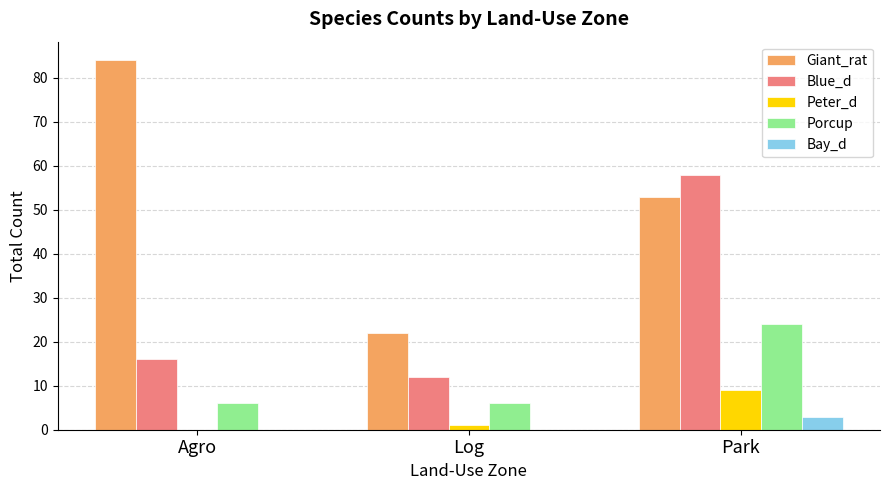

Which series has the largest total across all categories?

Giant_rat